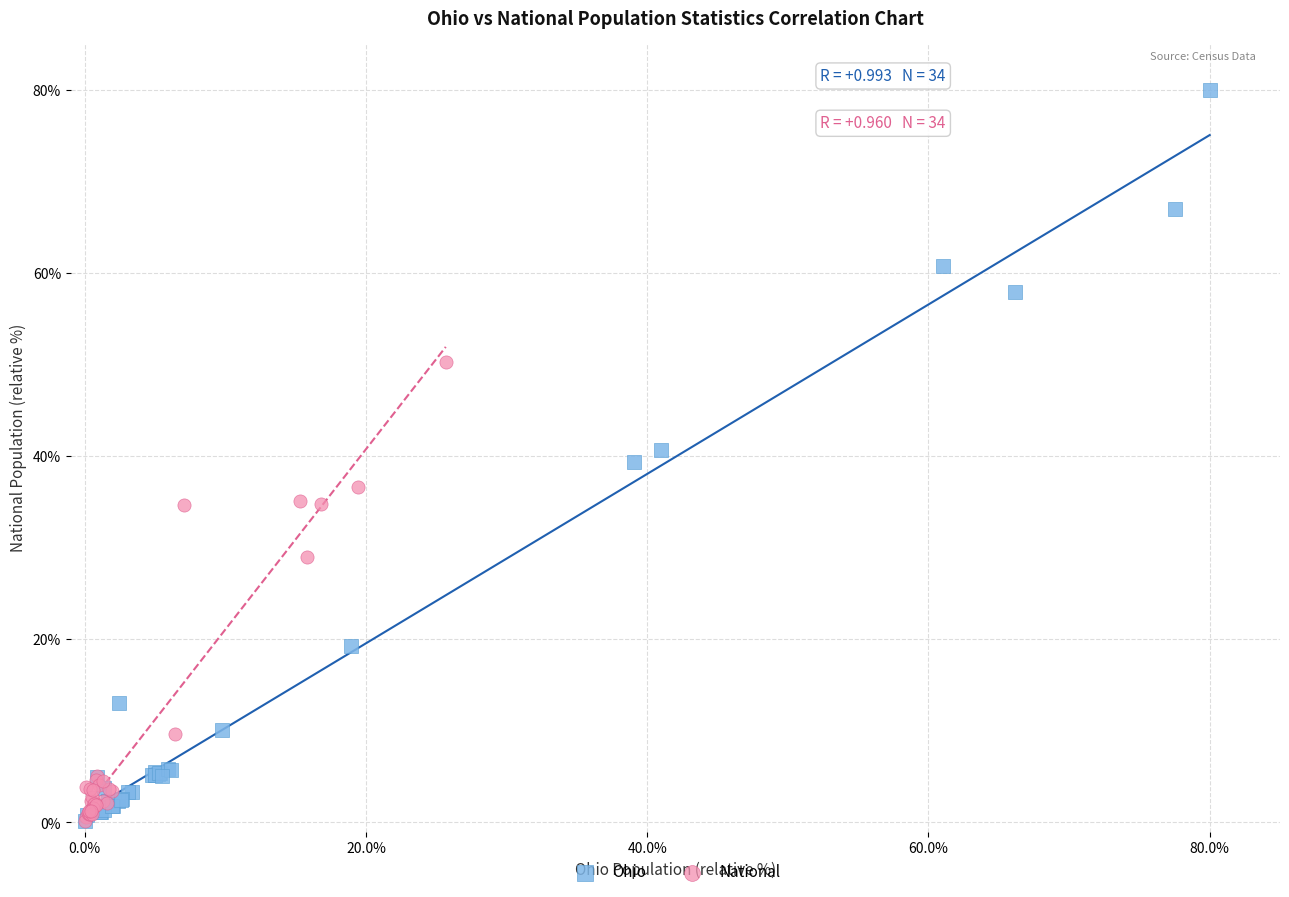

What are all the series names shown in the legend?

Ohio, National